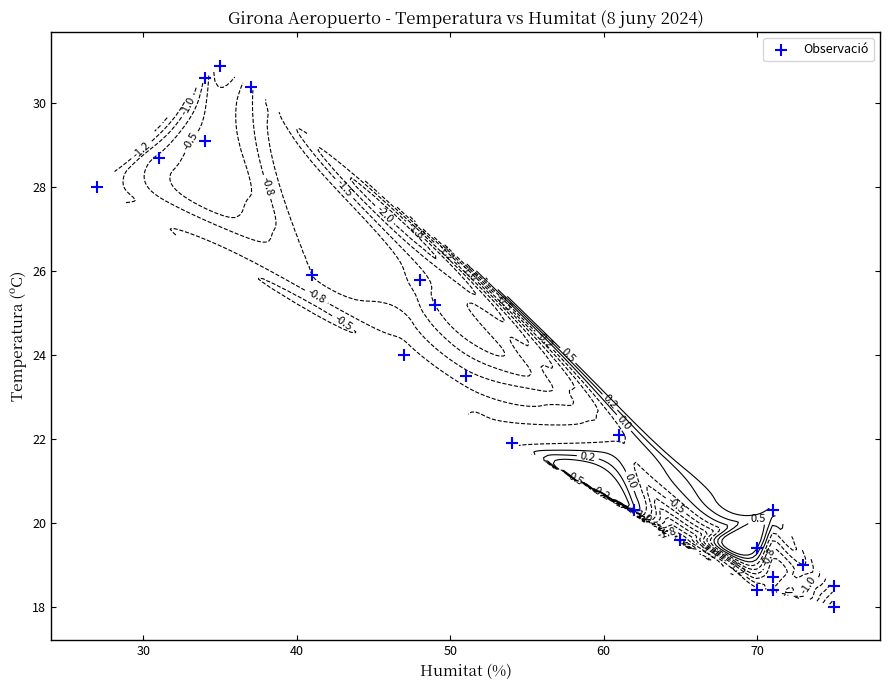

What is the average value?

23.2